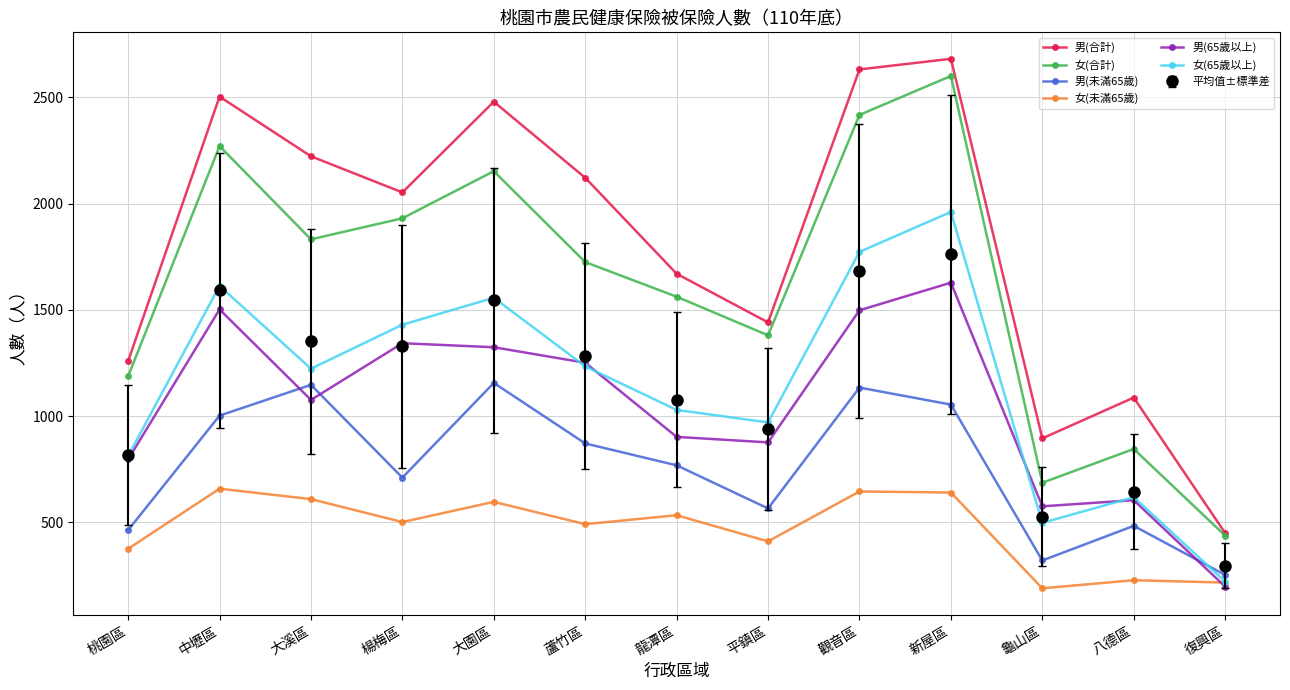

What position from the left is 大園區?

5